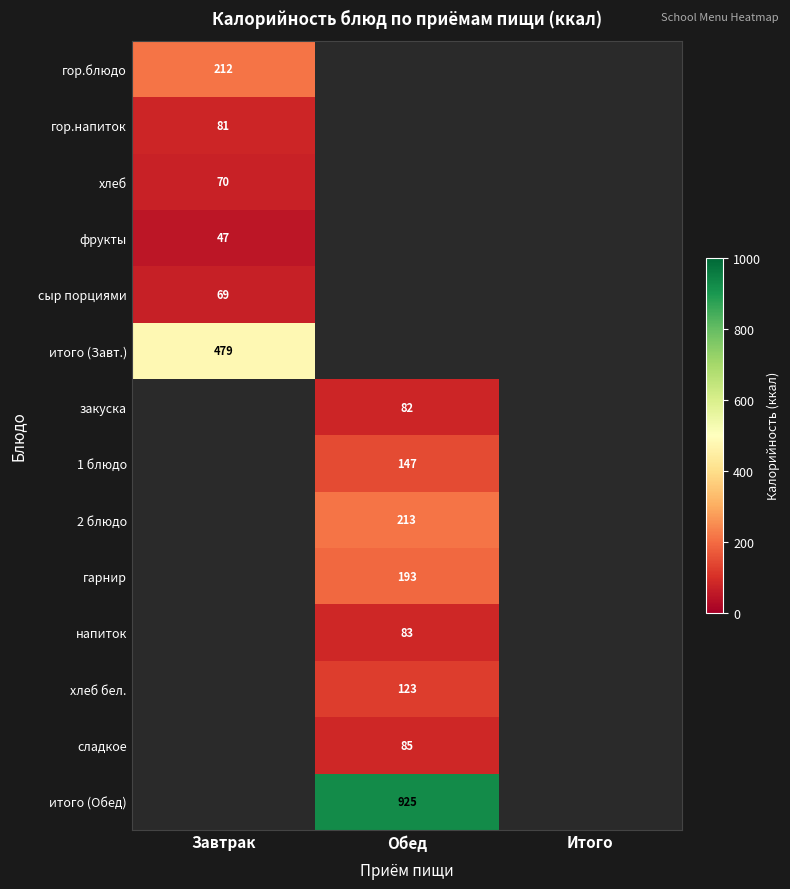

The фрукты series shows 47 at Завтрак. True or false?

True